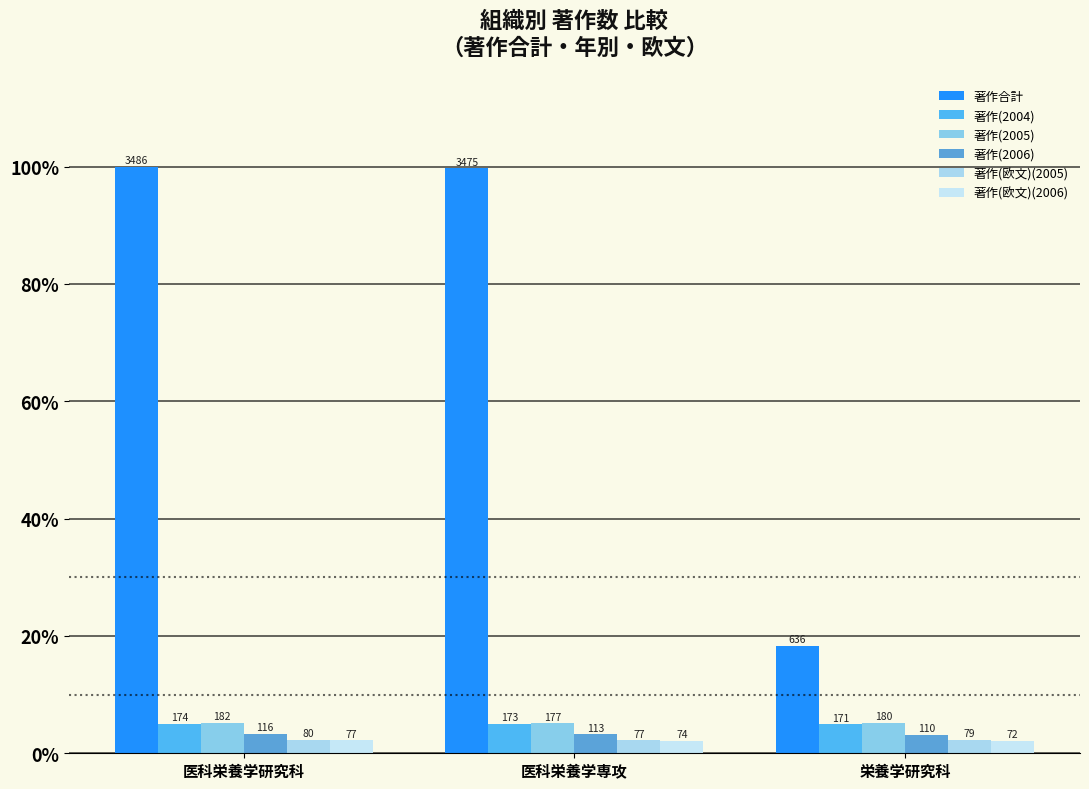

The 著作(2004) series shows 8.0 at 栄養学研究科. True or false?

False